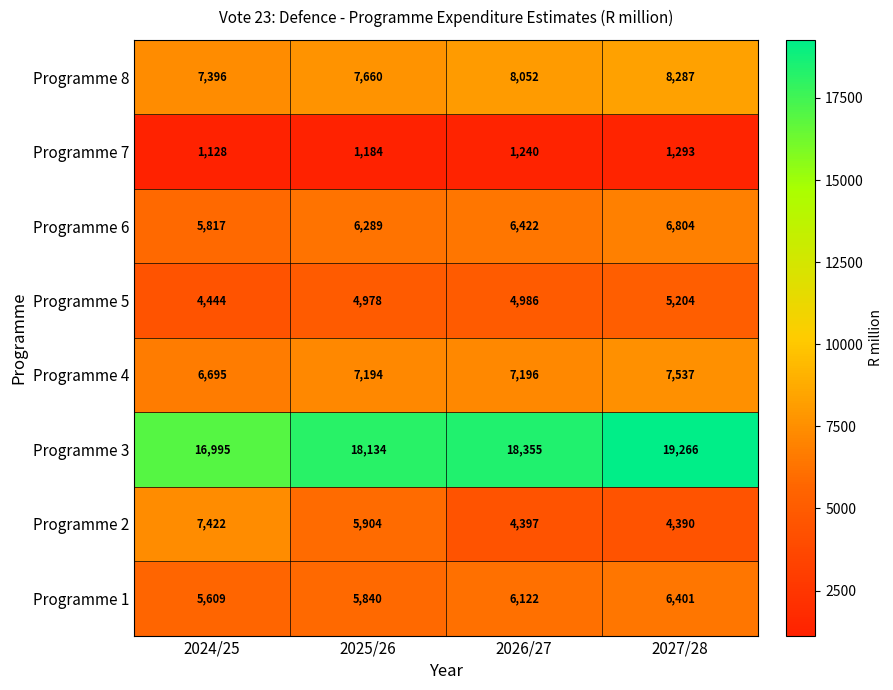

What is the maximum value for Programme 4?

7537